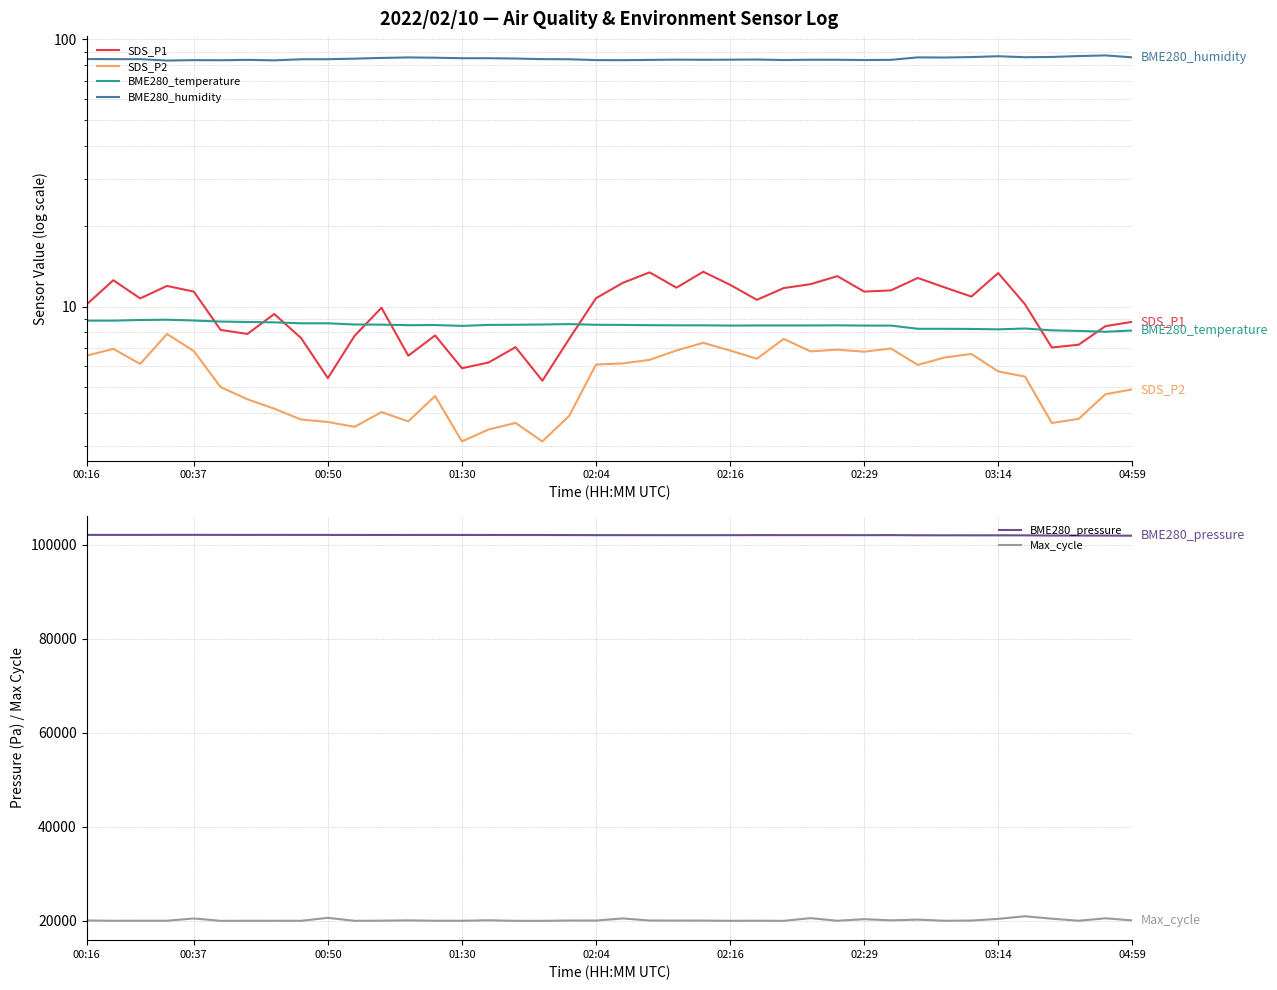

True or false: Max_cycle and BME280_pressure cross at least once.

False